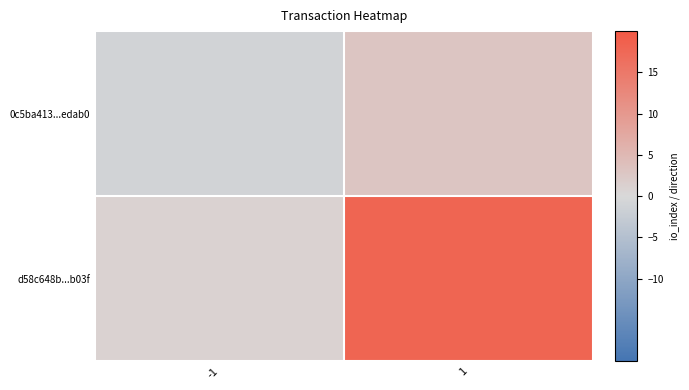

Which label corresponds to the smallest value in the chart?

-1